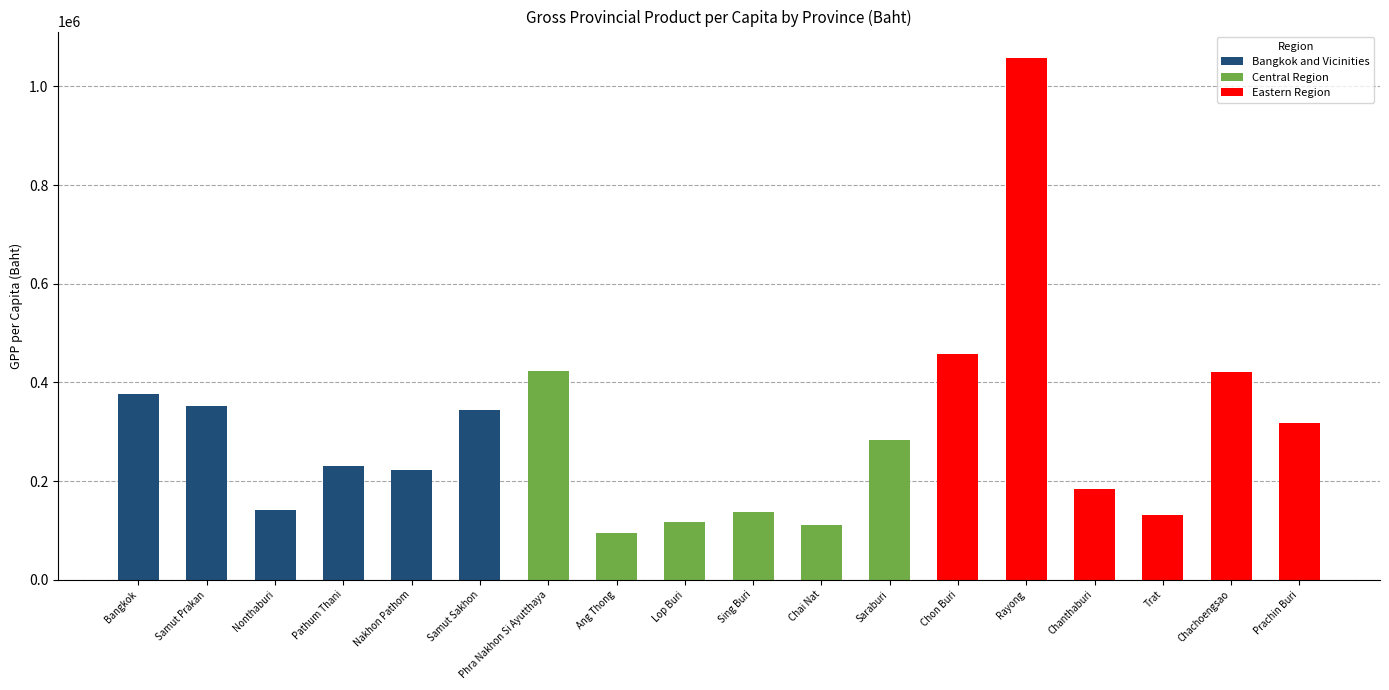

The chart shows a value of 248221.1 at Chanthaburi. True or false?

False